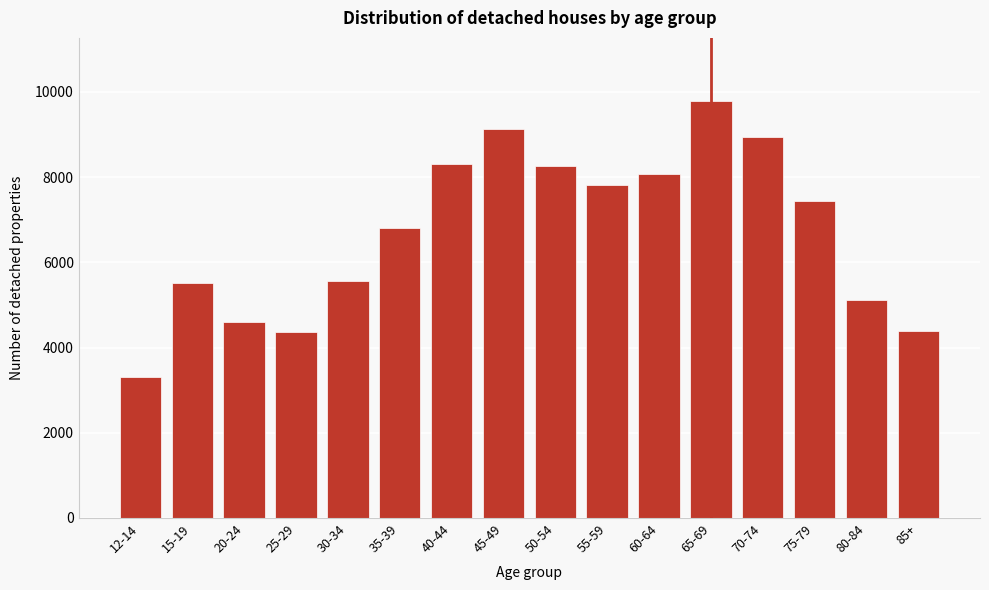

The value at 40-44 is 13870. True or false?

False